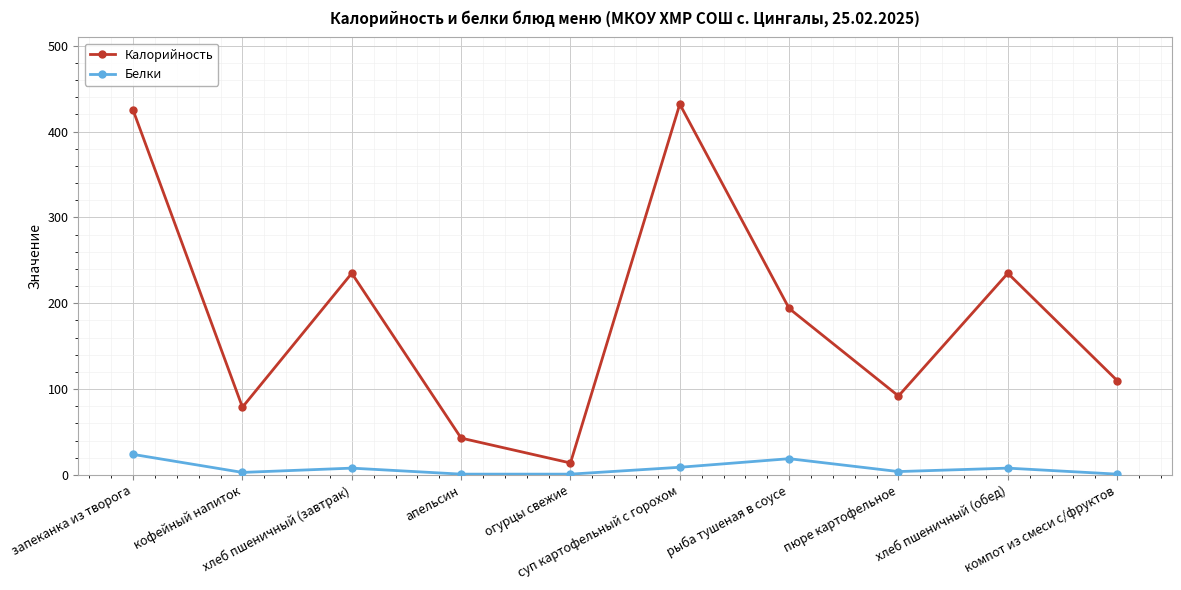

What is the label of the 7th point from the left?

рыба тушеная в соусе